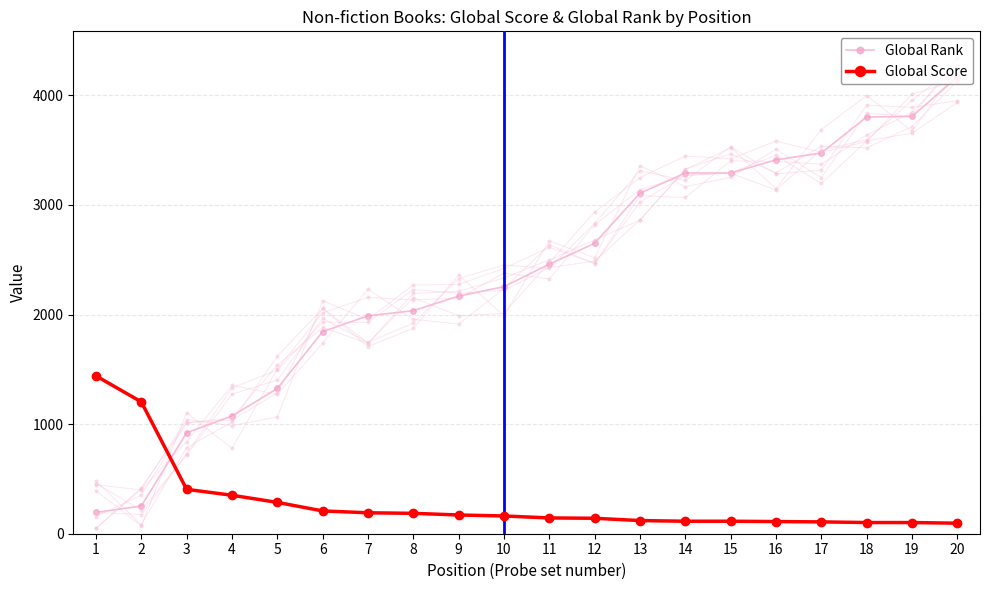

True or false: Global Rank has a value of 1074 at 4.

True